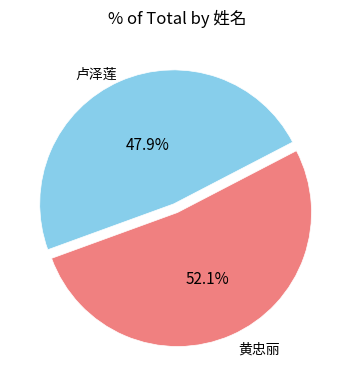

Is there a majority slice in this chart?

Yes